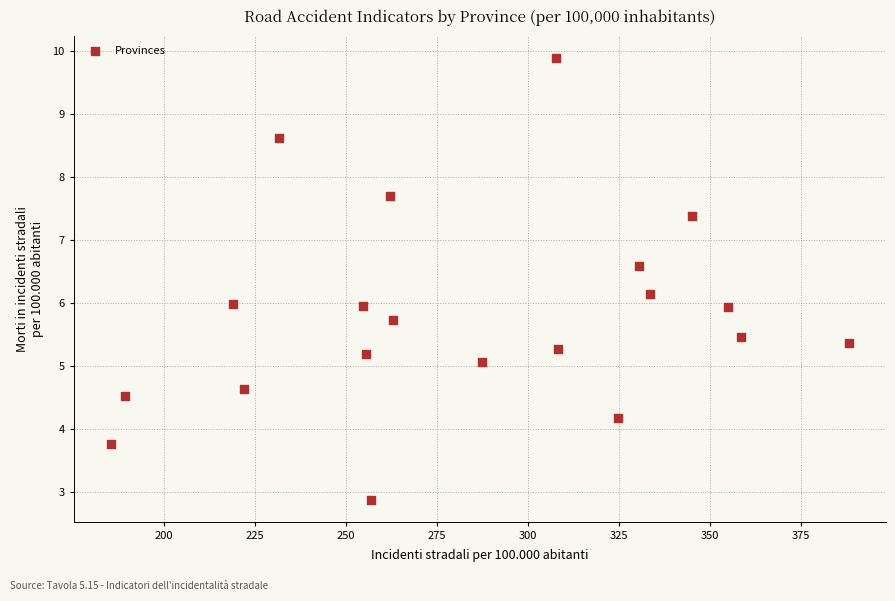

What is the range of Y values (max minus min)?

7.0